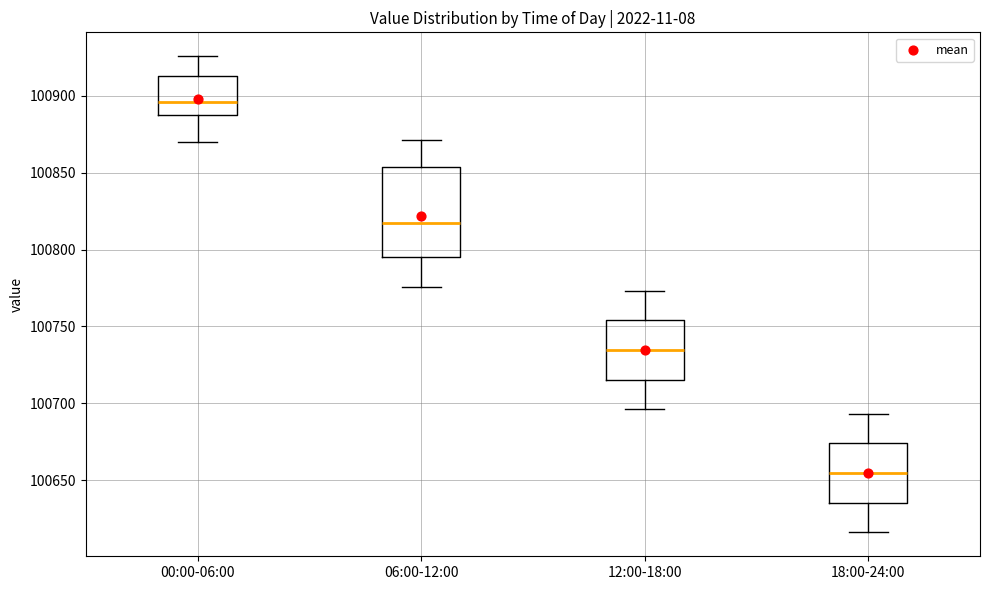

Where does the lower whisker of the box for 18:00-24:00 end on the y-axis? The values are not printed on the chart, so give them approximately, as read against the axis.

100615